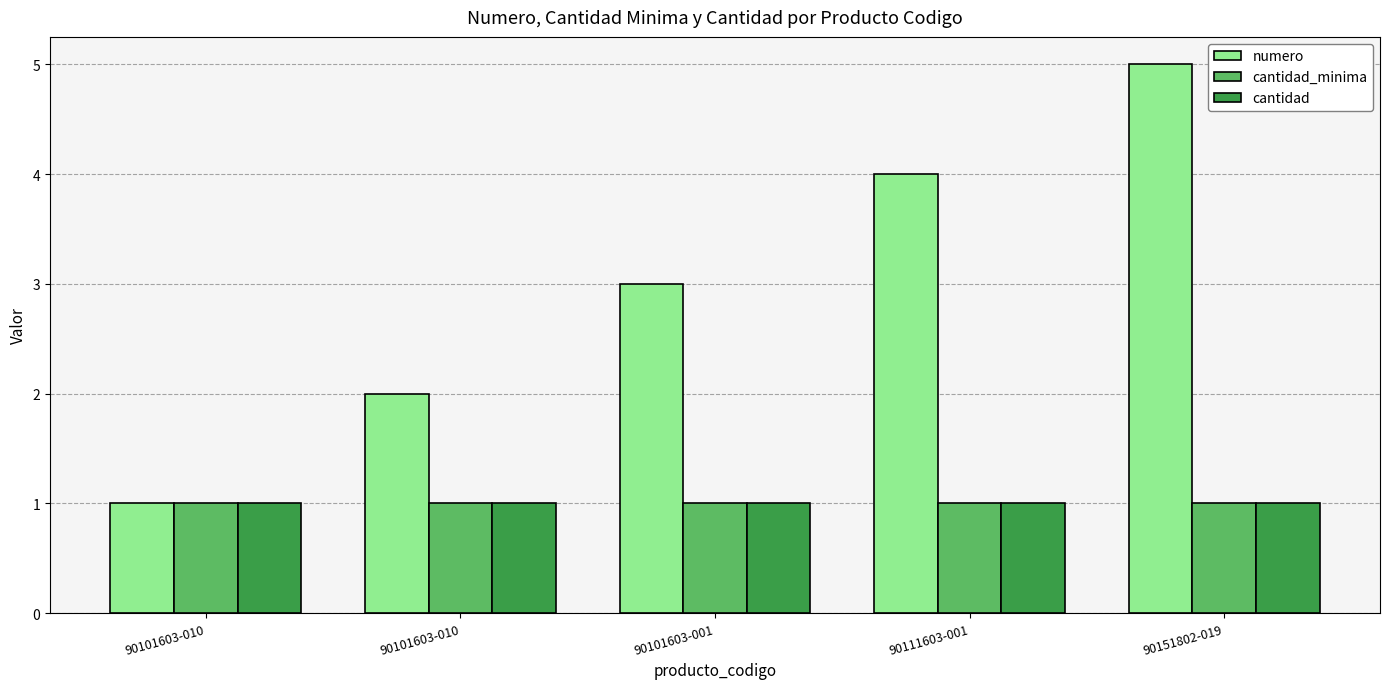

What is the average value of the cantidad series?

1